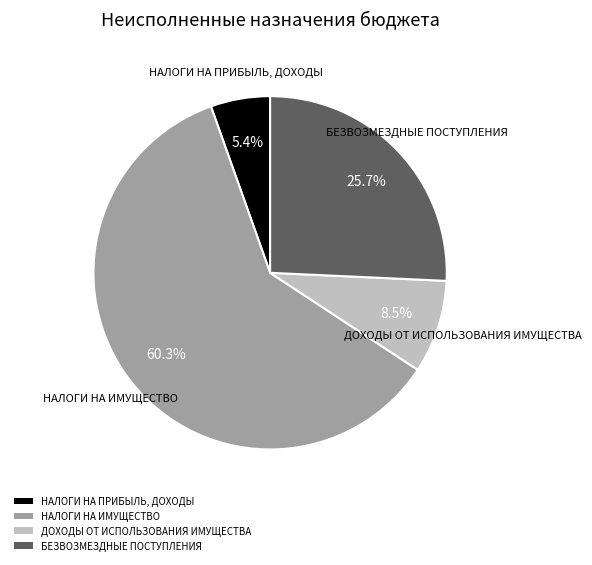

To the nearest percent, what is the average slice percentage?

25%